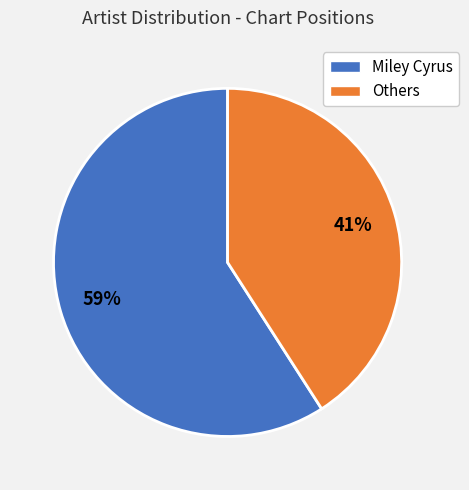

Is there any slice that represents more than half of the pie?

Yes